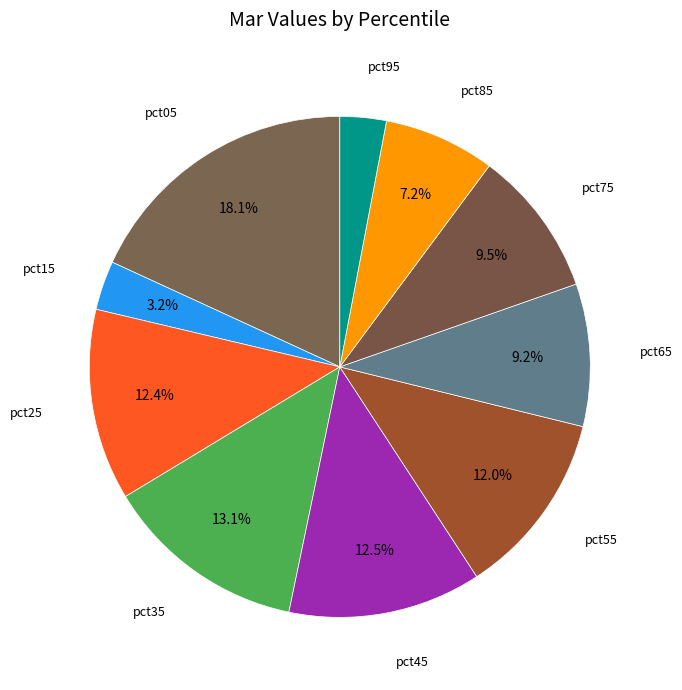

Rank the categories by value from lowest to highest.

pct95, pct15, pct85, pct65, pct75, pct55, pct25, pct45, pct35, pct05